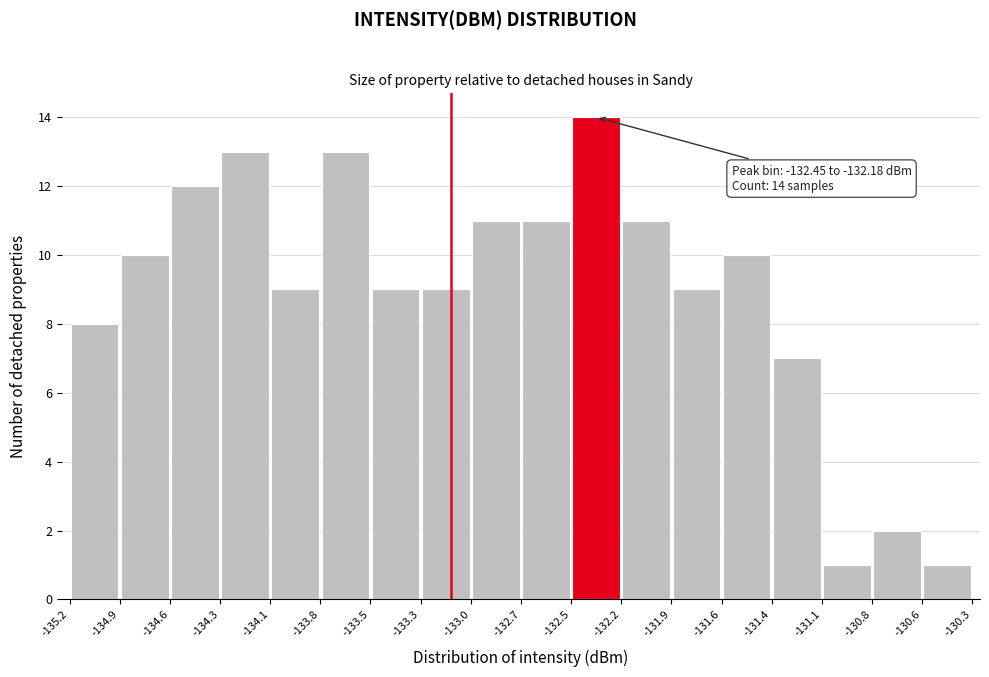

Over which range of the x-axis is the bar tallest?

-132.5 to -132.2